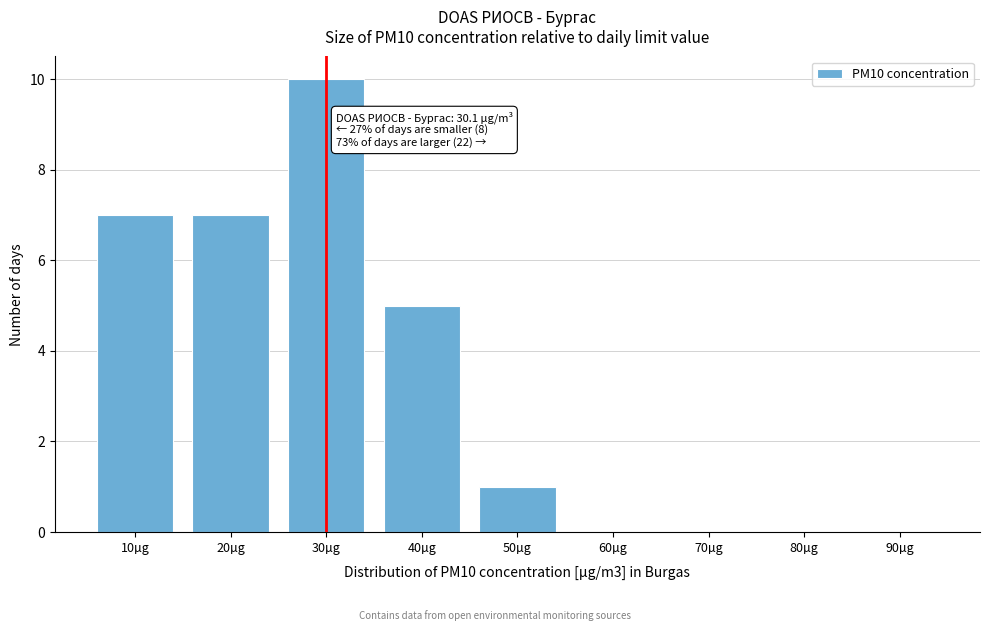

Reading left to right, list all the values displayed in this chart.

10µg=7	20µg=7	30µg=10	40µg=5	50µg=1	60µg=0	70µg=0	80µg=0	90µg=0